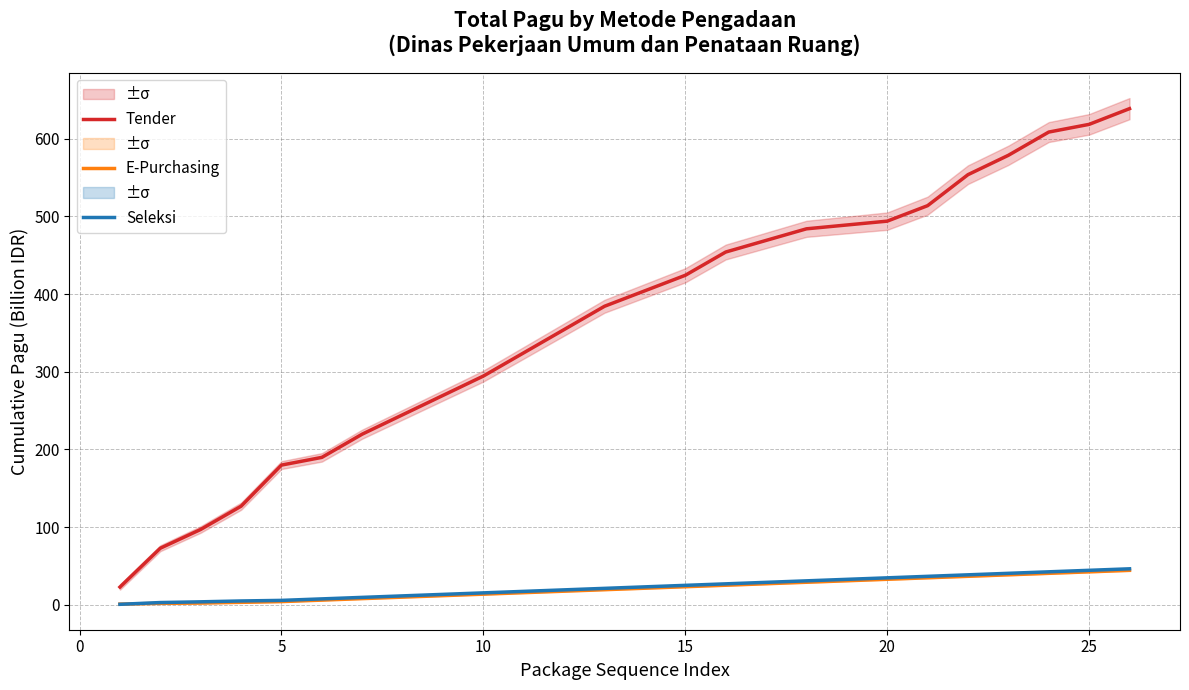

Which series has the largest total across all categories?

Tender